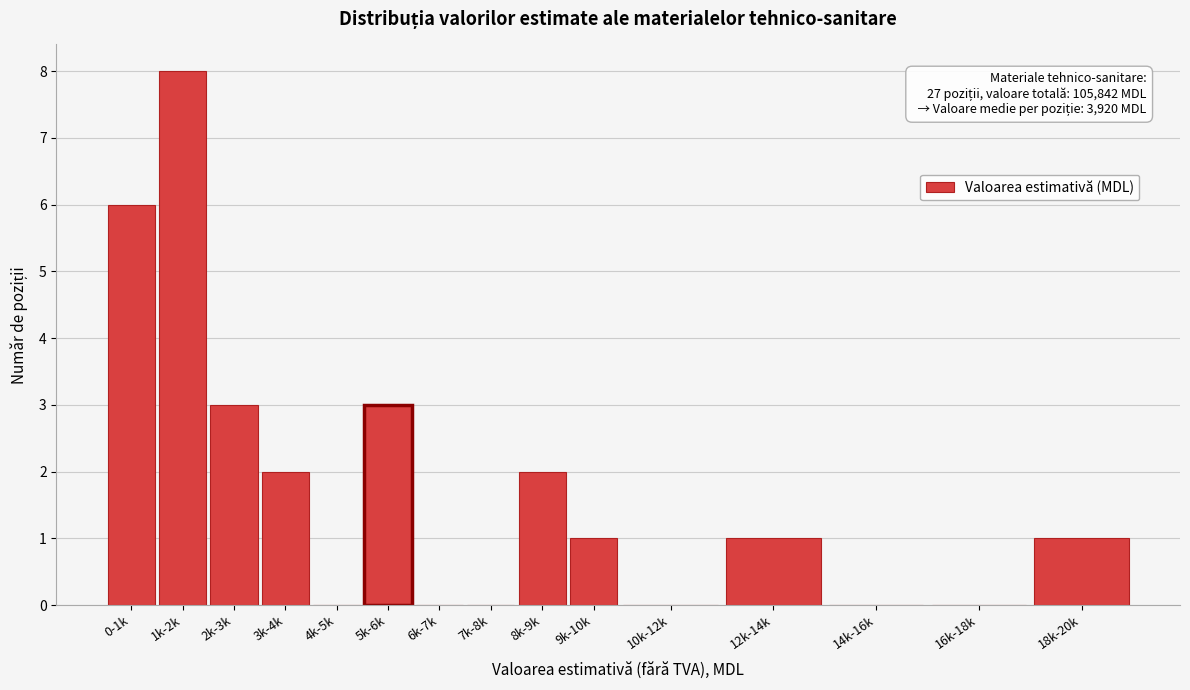

Reading right to left, what are all the values shown in this chart?

18k-20k=1	16k-18k=0	14k-16k=0	12k-14k=1	10k-12k=0	9k-10k=1	8k-9k=2	7k-8k=0	6k-7k=0	5k-6k=3	4k-5k=0	3k-4k=2	2k-3k=3	1k-2k=8	0-1k=6